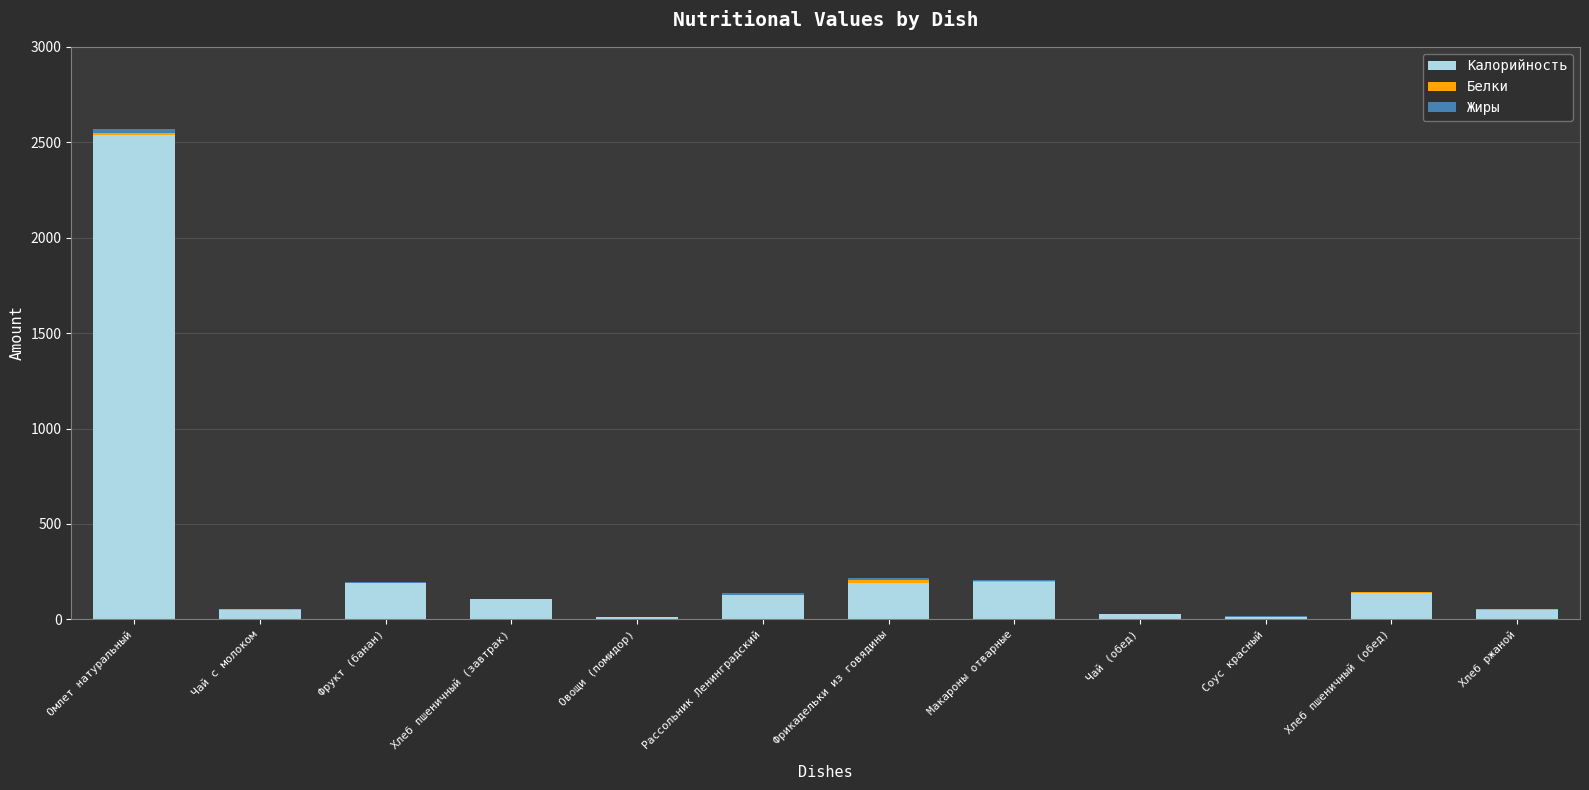

At which category is the sum across all series the highest?

Омлет натуральный